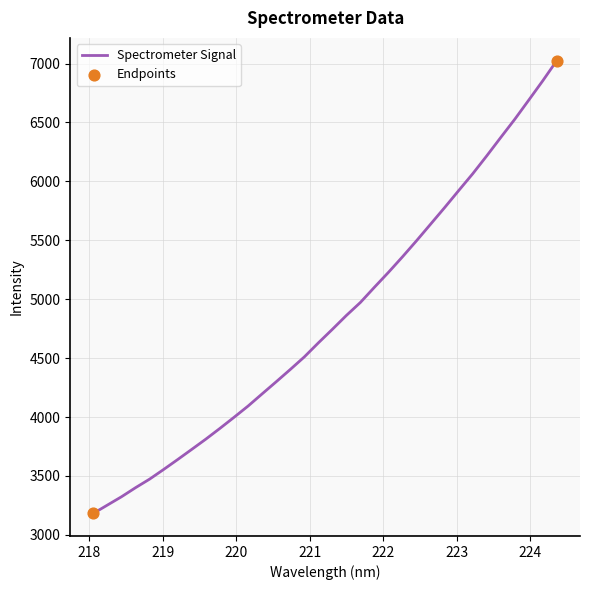

What is the difference between the maximum and minimum values?

3842.9